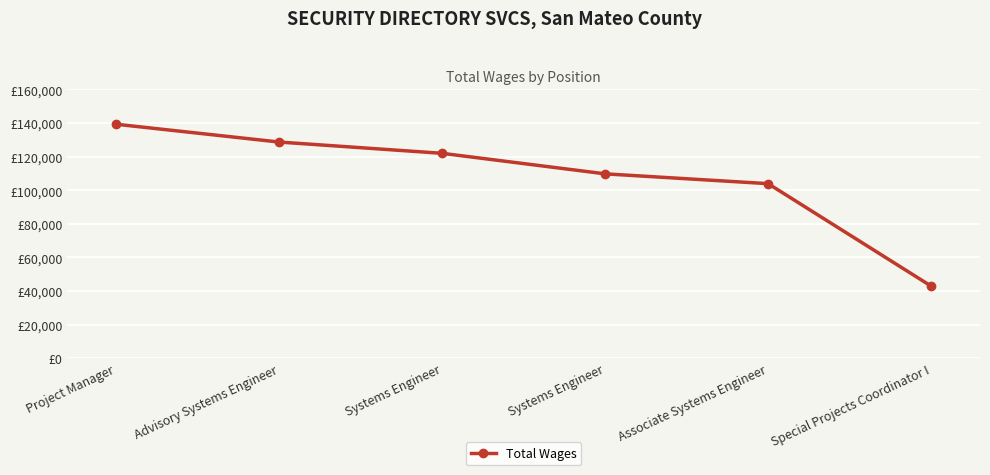

Where does the data first go above 121992?

Project Manager